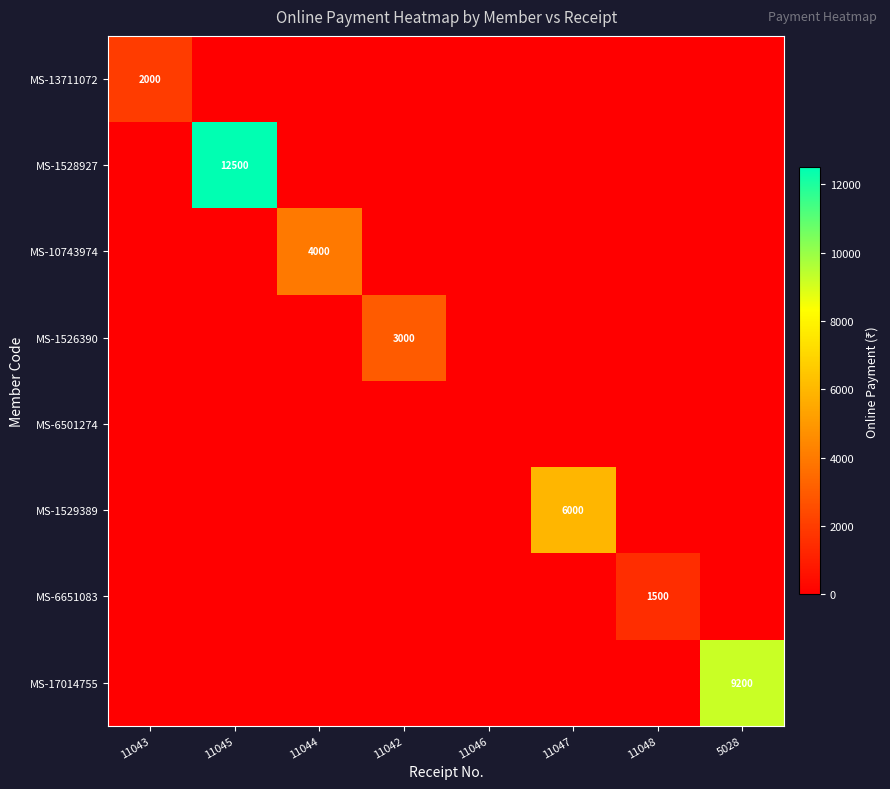

At which label does MS-6651083 reach its minimum?

11043